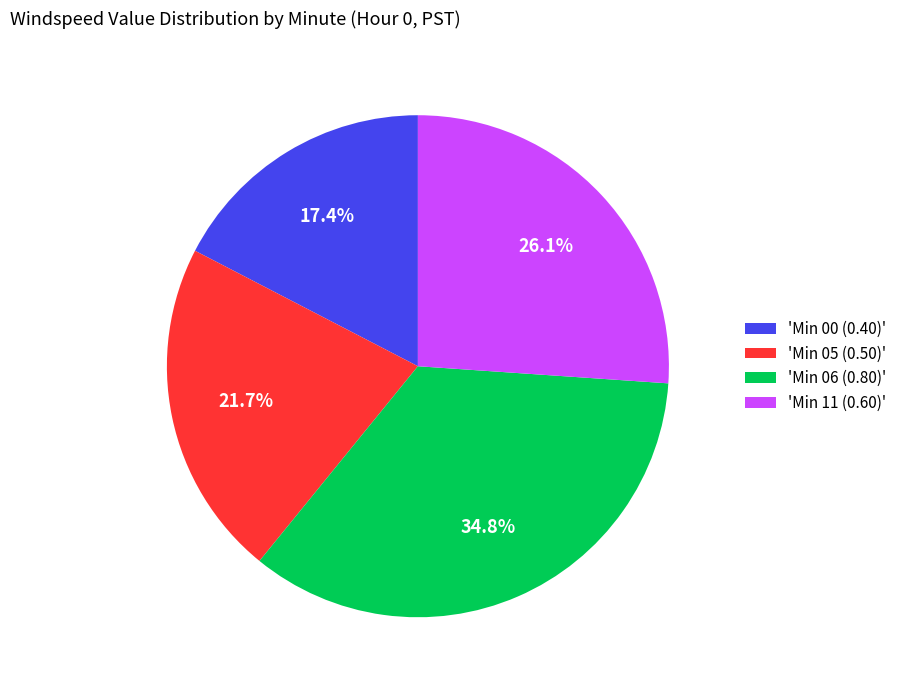

What is the ratio of the value at 'Min 00 (0.40)' to the value at 'Min 11 (0.60)'?

0.7